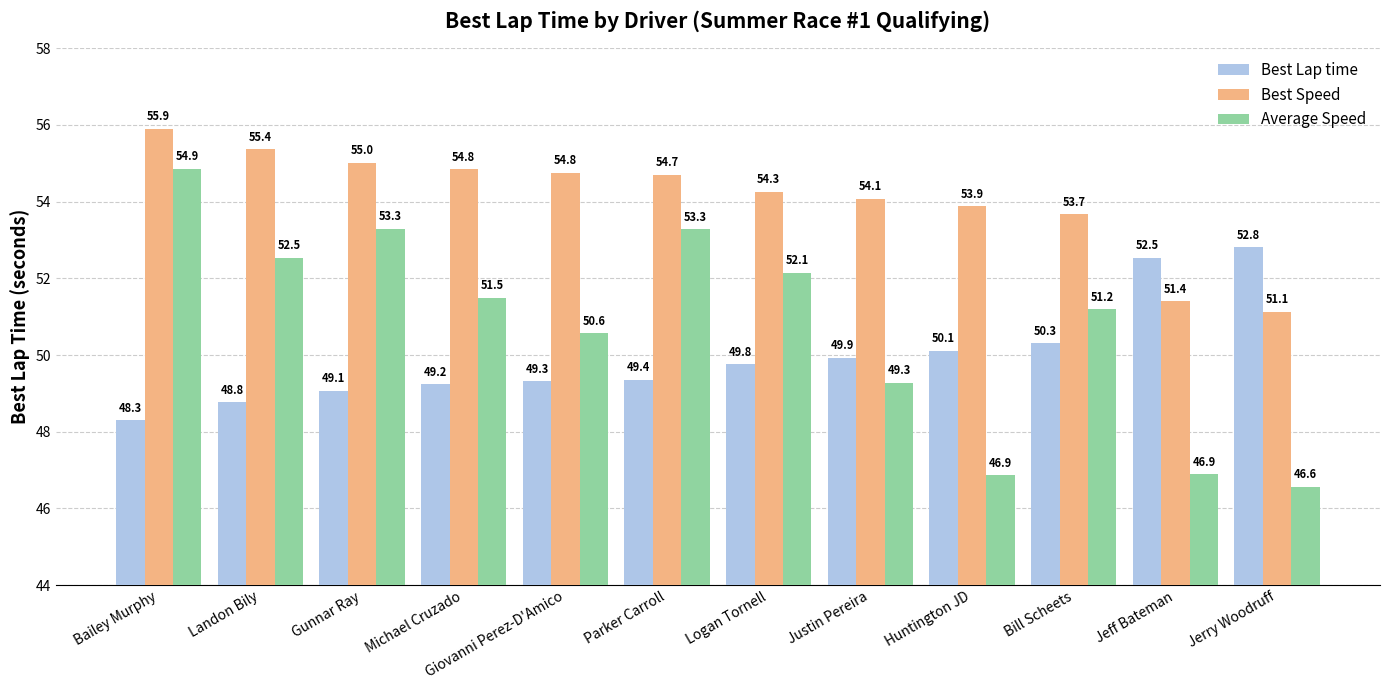

At which label does Best Lap time reach its minimum?

Bailey Murphy